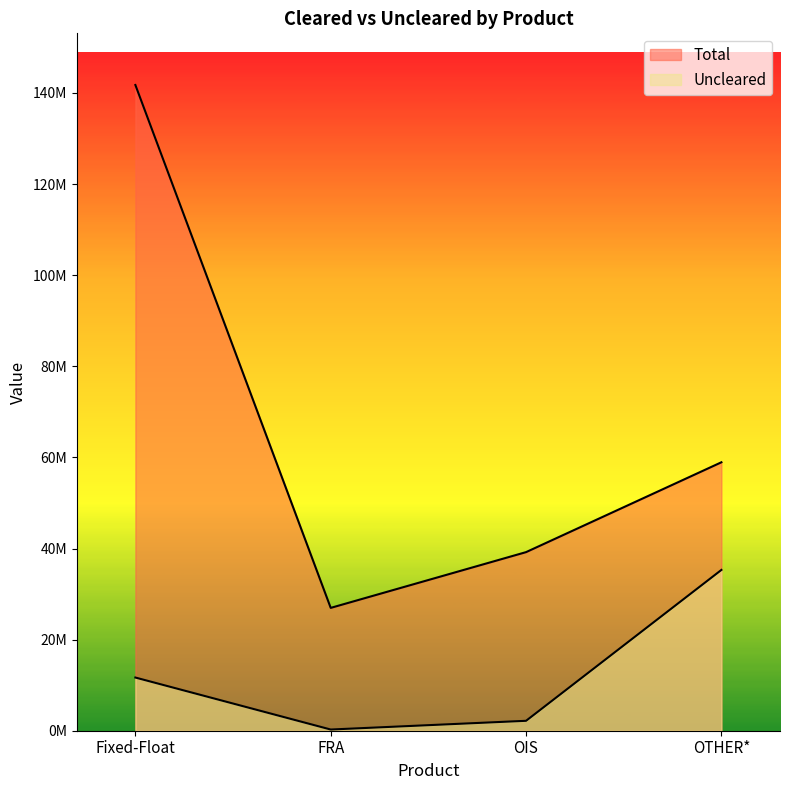

True or false: Uncleared and Total cross at least once.

False